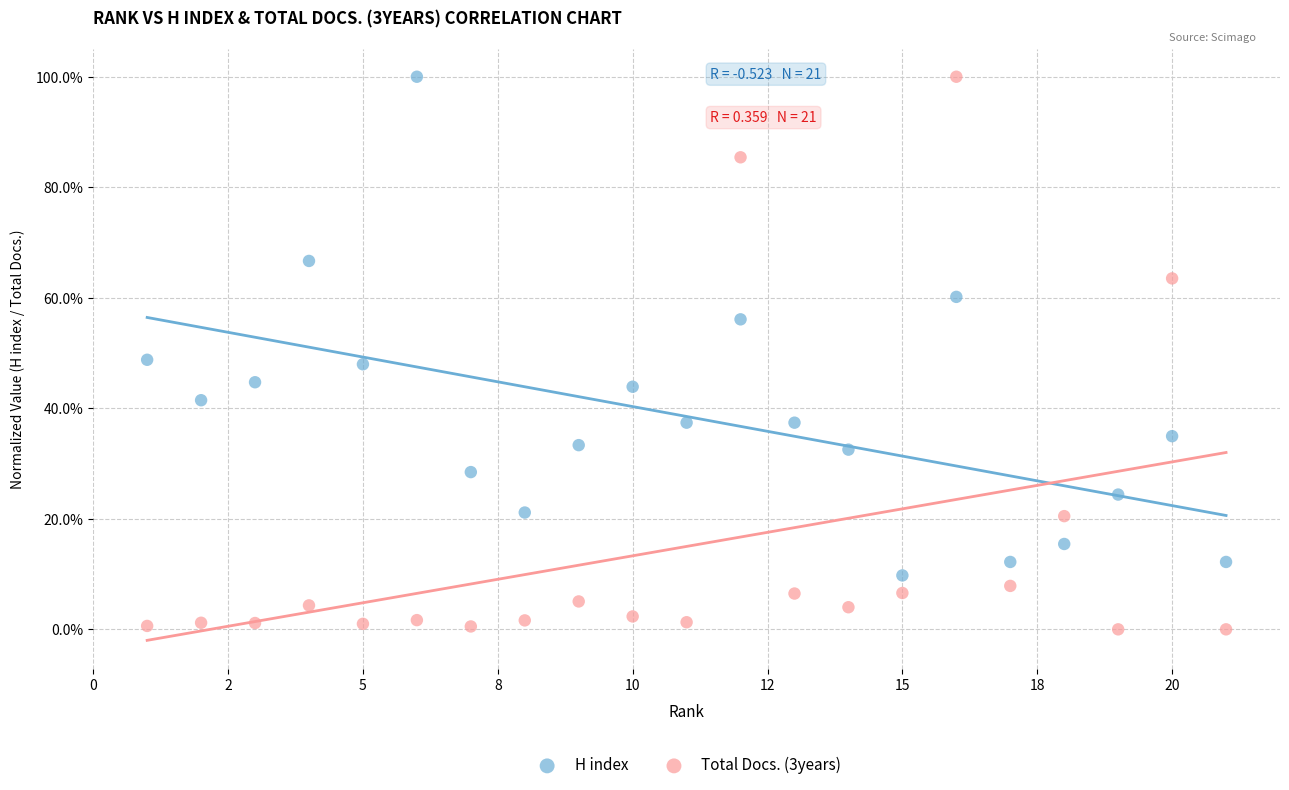

Which series has the largest Y range (max minus min)?

Total Docs. (3years)